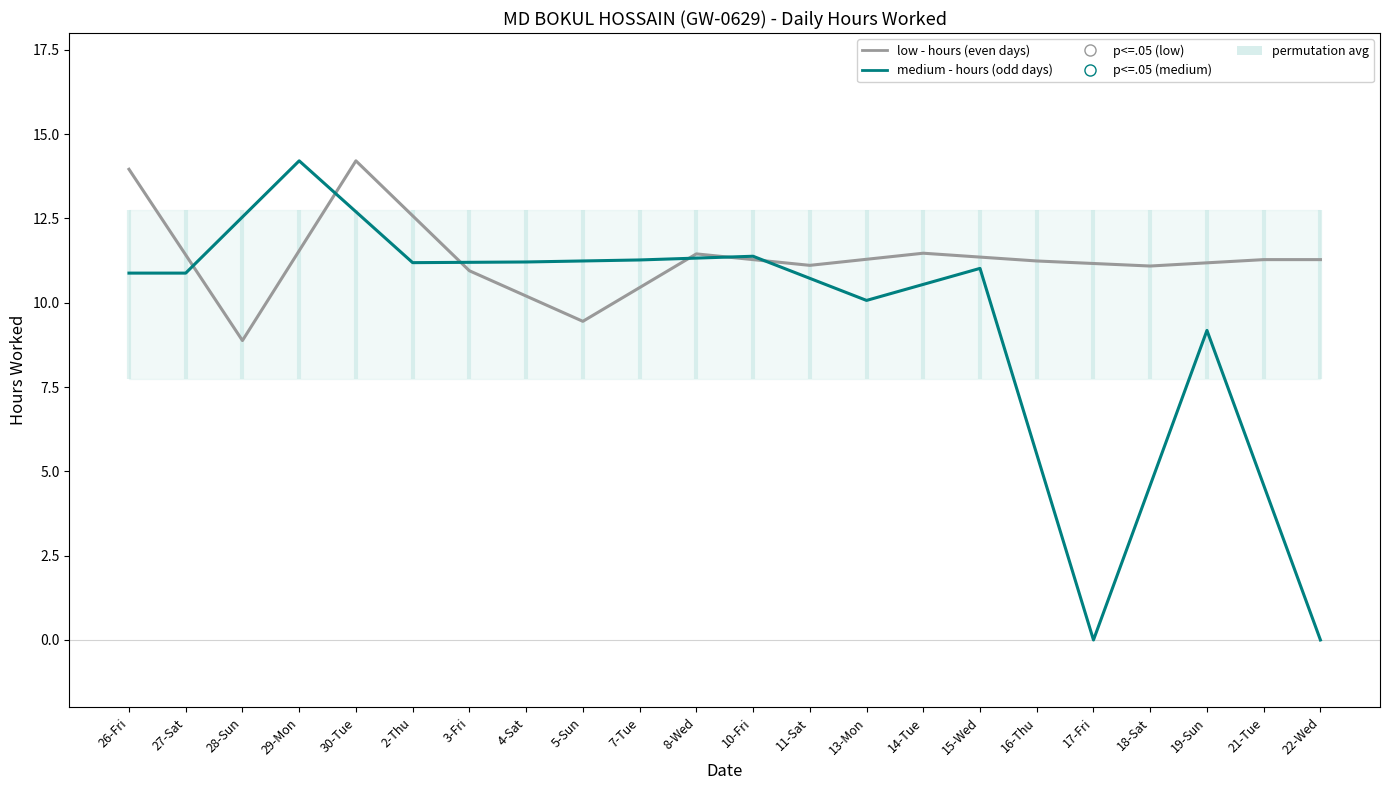

Reading left to right, extract all data points from this chart.

low - hours (even days): 26-Fri=14.0	27-Sat=11.4	28-Sun=8.9	29-Mon=11.5	30-Tue=14.2	2-Thu=12.6	3-Fri=10.9	4-Sat=10.2	5-Sun=9.4	7-Tue=10.4	8-Wed=11.4	10-Fri=11.3	11-Sat=11.1	13-Mon=11.3	14-Tue=11.5	15-Wed=11.4	16-Thu=11.2	17-Fri=11.2	18-Sat=11.1	19-Sun=11.2	21-Tue=11.3	22-Wed=11.3
medium - hours (odd days): 26-Fri=10.9	27-Sat=10.9	28-Sun=12.5	29-Mon=14.2	30-Tue=12.7	2-Thu=11.2	3-Fri=11.2	4-Sat=11.2	5-Sun=11.2	7-Tue=11.3	8-Wed=11.3	10-Fri=11.4	11-Sat=10.7	13-Mon=10.1	14-Tue=10.5	15-Wed=11.0	16-Thu=5.5	17-Fri=0.0	18-Sat=4.6	19-Sun=9.2	21-Tue=4.6	22-Wed=0.0